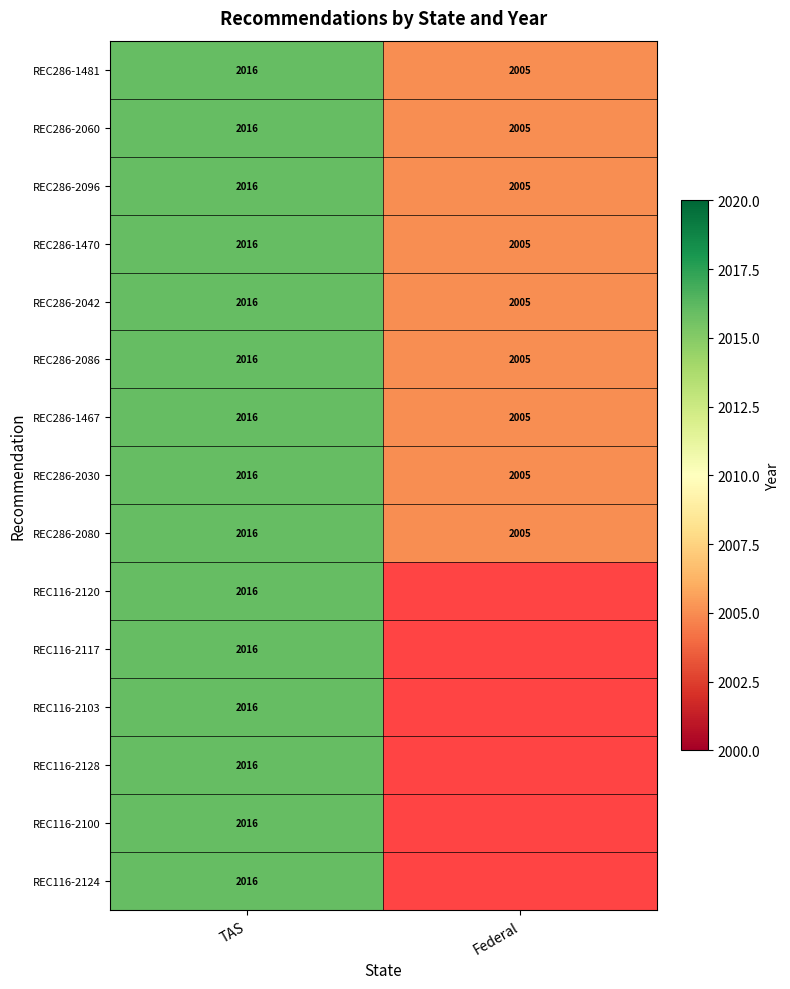

At how many categories does at least one series exceed 2008?

1